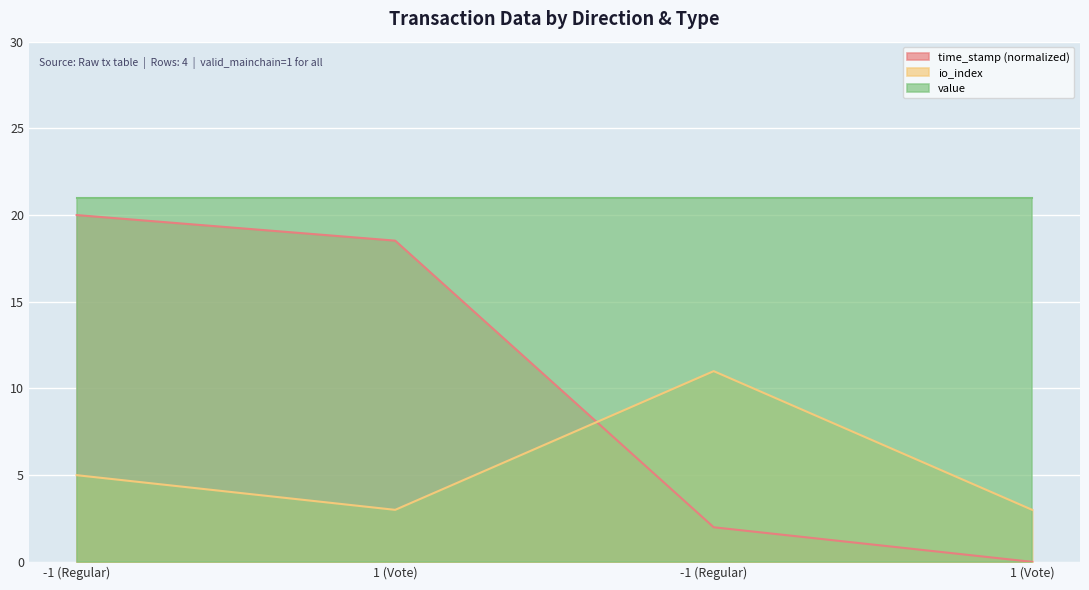

Where is time_stamp nearest to the value 10?

-1 (Regular)